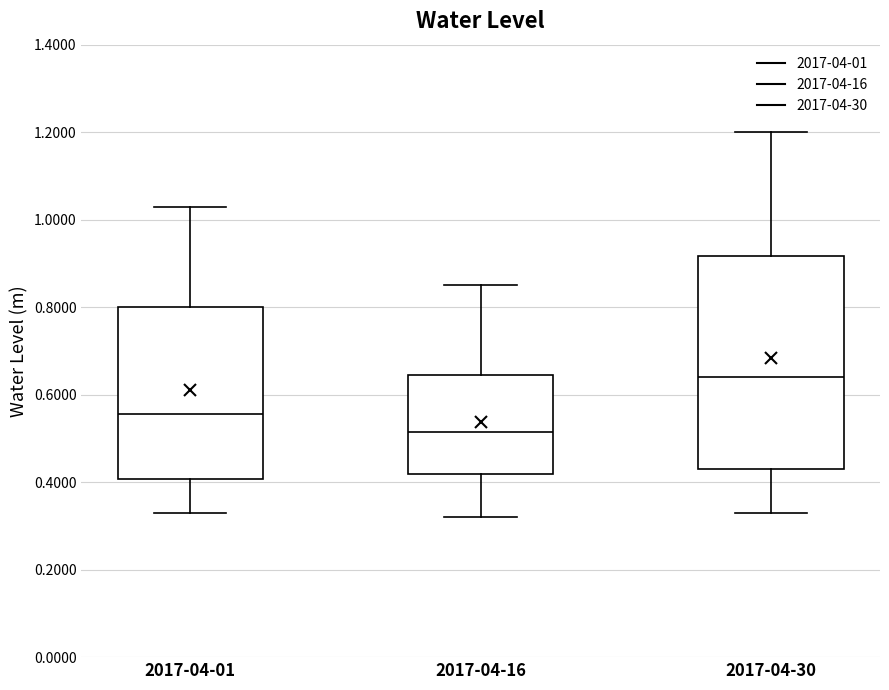

Where is the lower edge of the box for 2017-04-01 on the y-axis? The values are not printed on the chart, so give them approximately, as read against the axis.

0.40